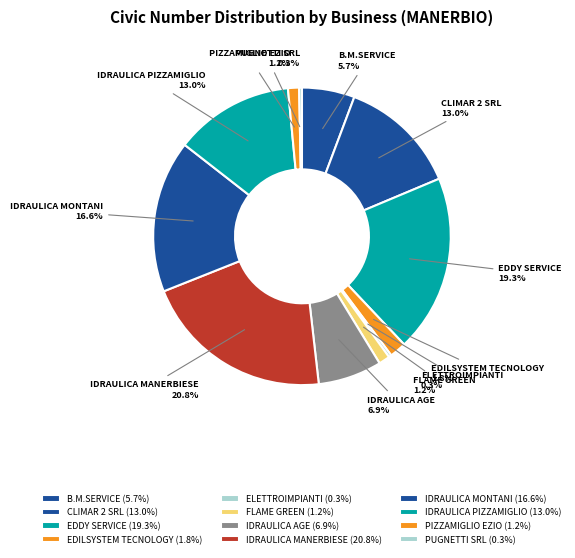

Is EDILSYSTEM TECNOLOGY the majority of the pie?

No